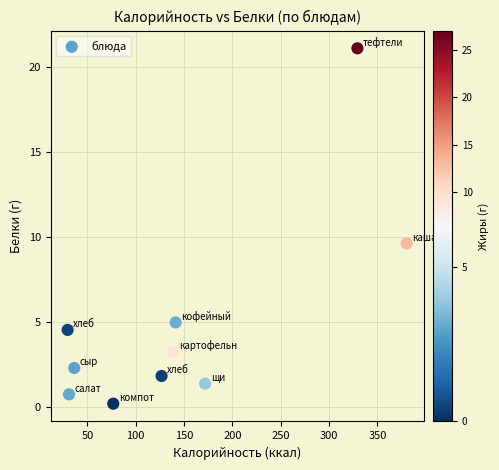

What is the range of Y values (max minus min)?

20.9